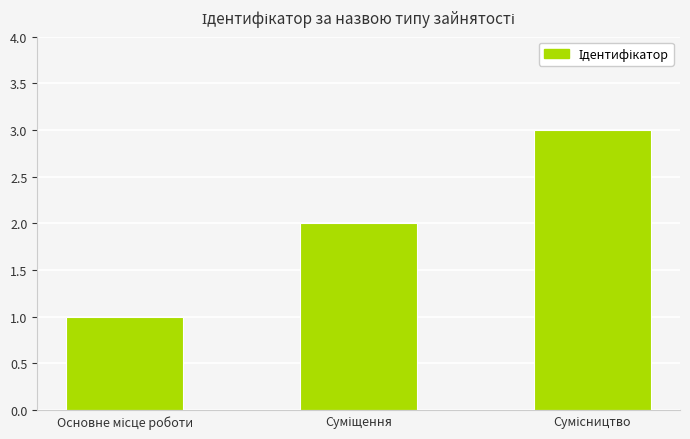

What is the maximum value shown in the chart?

3